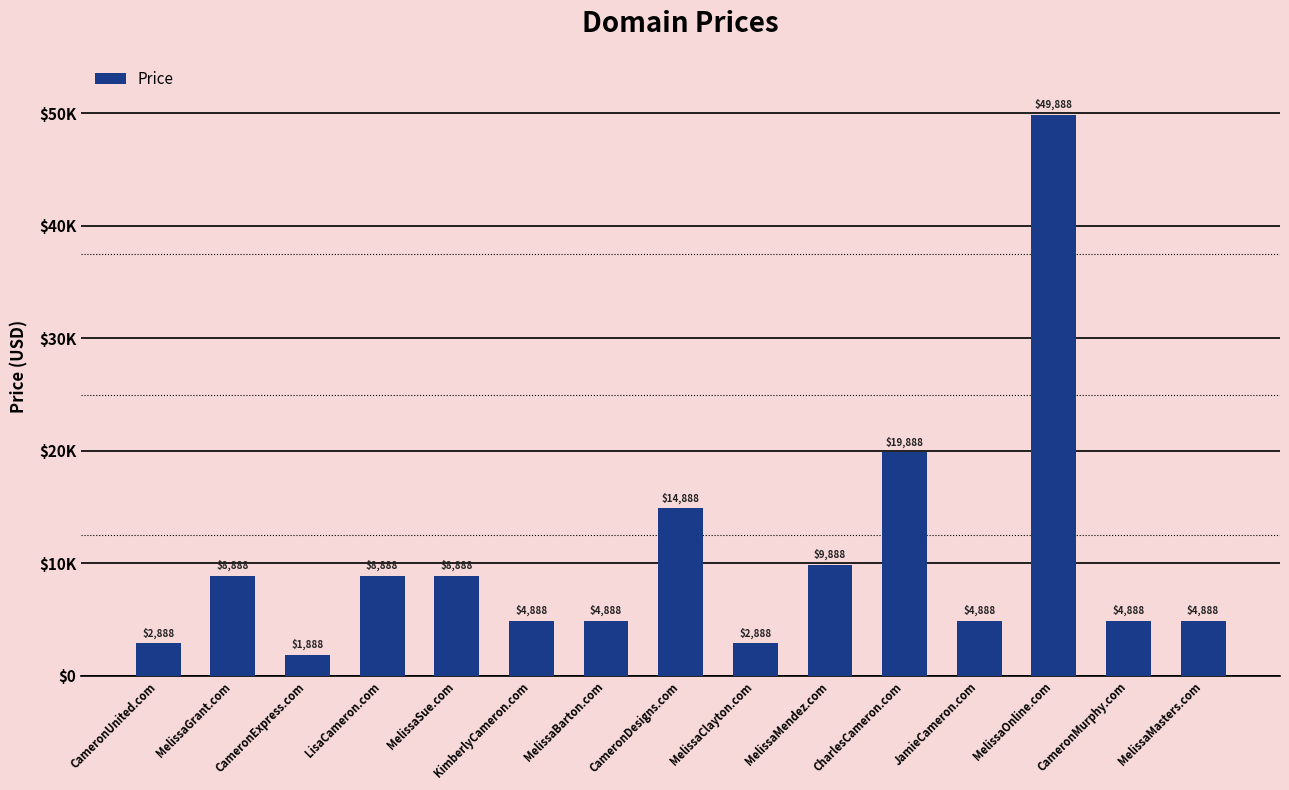

Rank the categories by value from lowest to highest.

CameronExpress.com, CameronUnited.com, MelissaClayton.com, KimberlyCameron.com, MelissaBarton.com, JamieCameron.com, CameronMurphy.com, MelissaMasters.com, MelissaGrant.com, LisaCameron.com, MelissaSue.com, MelissaMendez.com, CameronDesigns.com, CharlesCameron.com, MelissaOnline.com